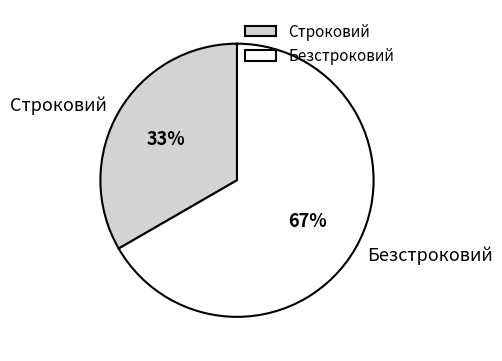

Which slice is the smallest?

Строковий